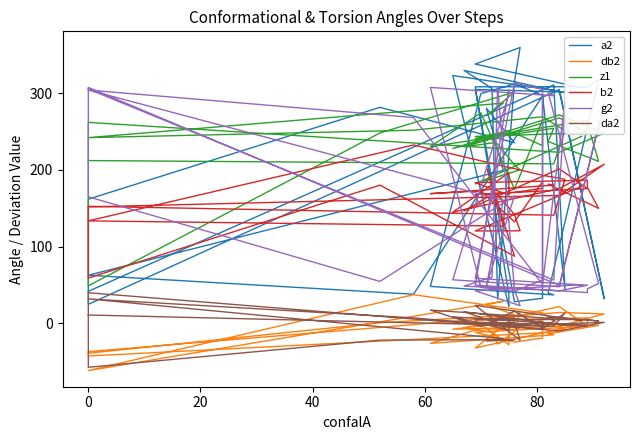

In z1, how many points are lower than both neighbors (excluding endpoints)?

14